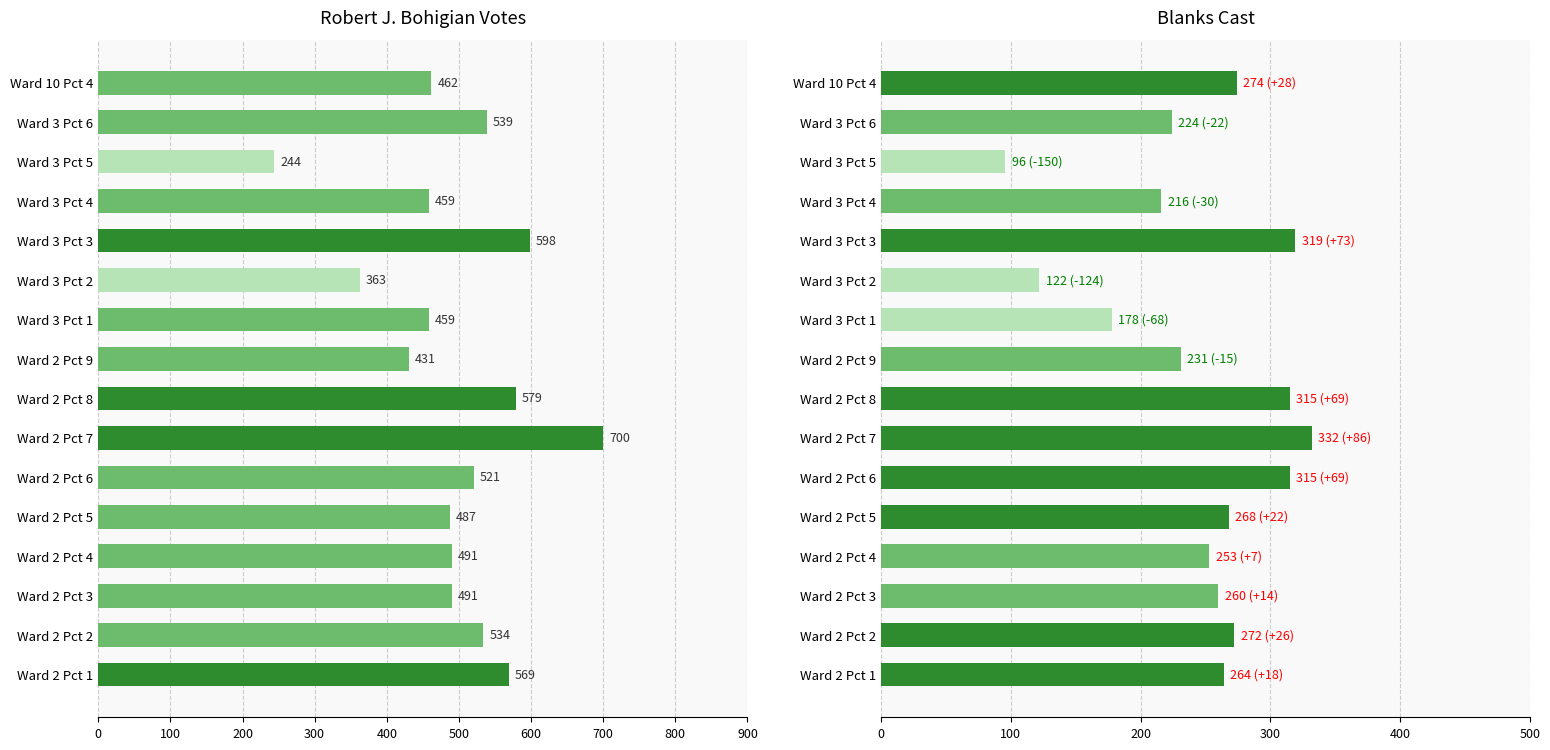

Which series has the largest total across all categories?

Robert J. Bohigian